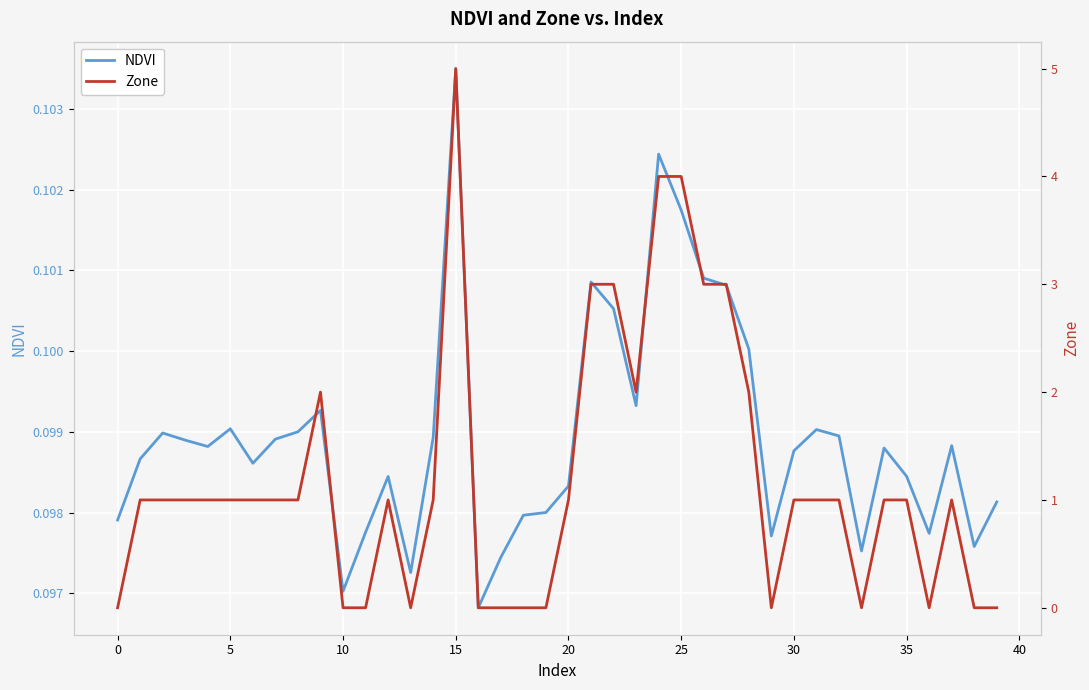

What is the sum of the NDVI values at 14 and 35?

0.2